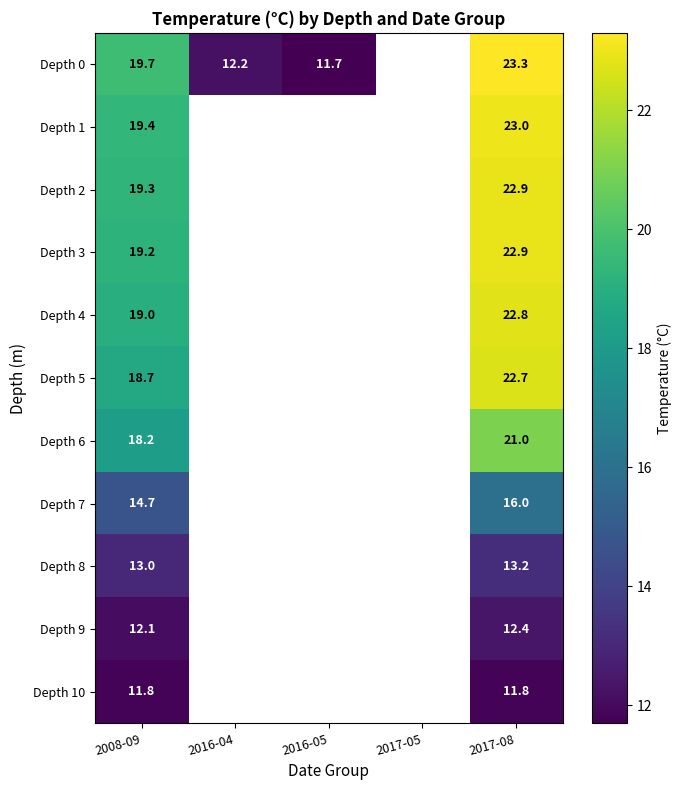

True or false: Depth 7 has a value of 16.0 at 2017-08.

True